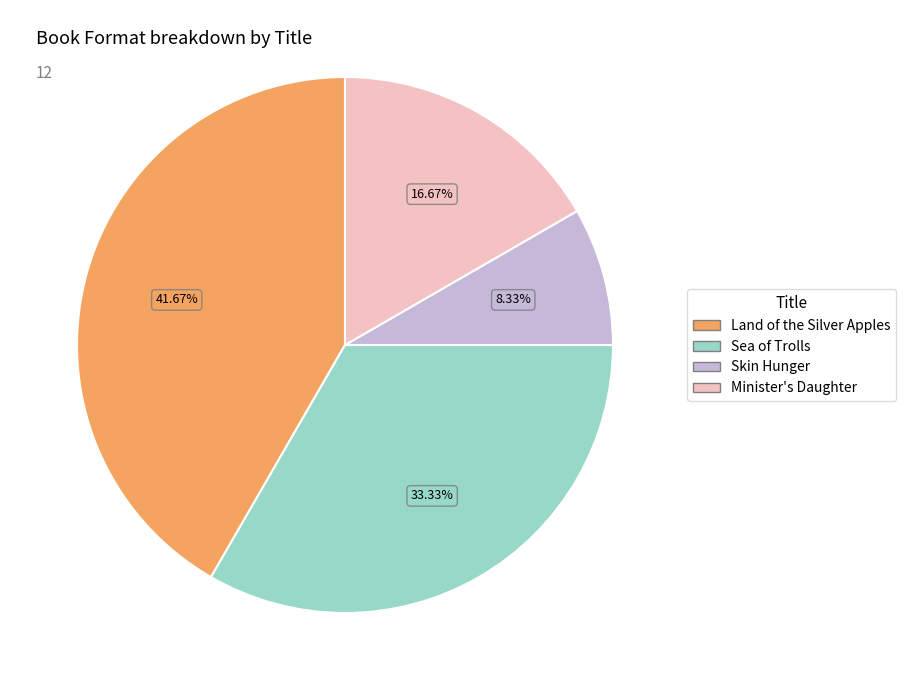

To the nearest percent, what portion does Skin Hunger represent?

8%